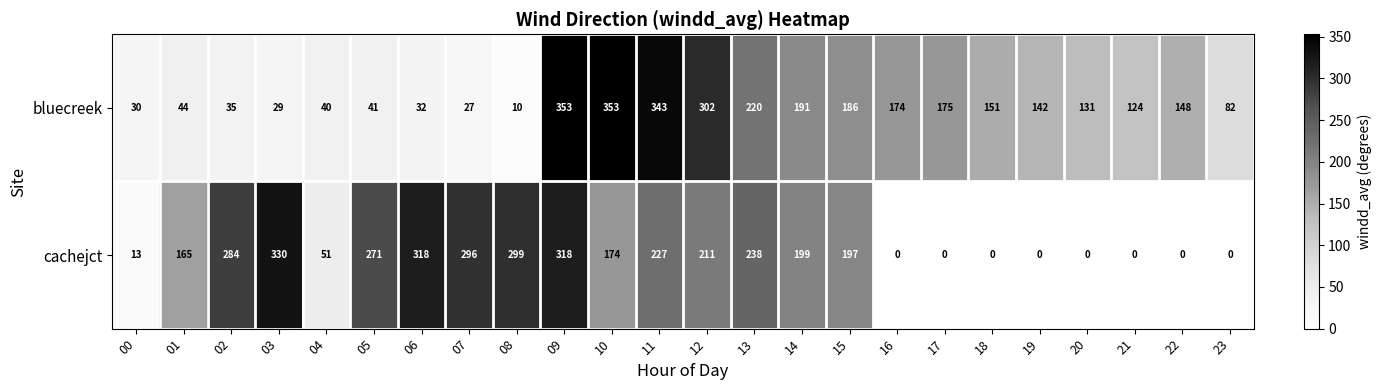

What is the greatest value displayed?

353